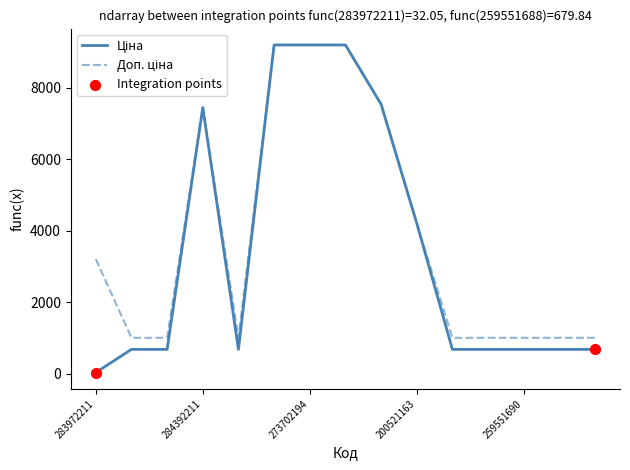

What is the greatest value displayed?

9196.3